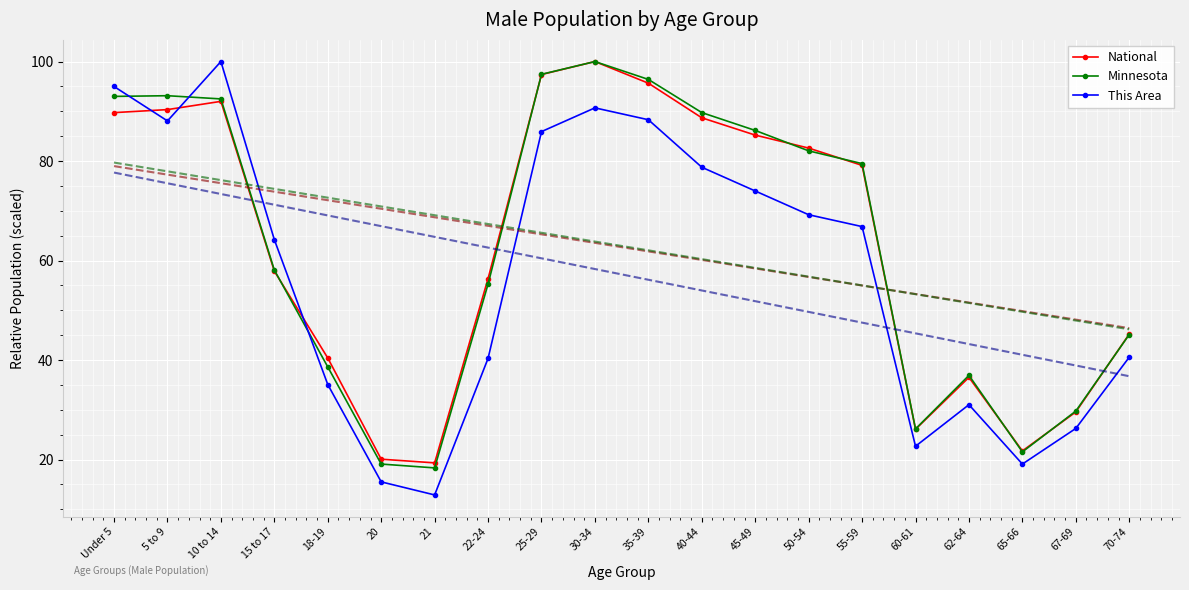

In This Area, how many points are lower than both neighbors (excluding endpoints)?

4